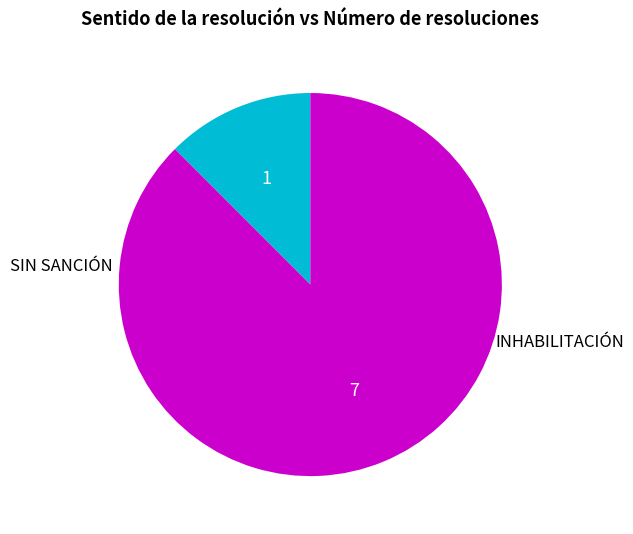

To the nearest percent, what portion does SIN SANCIÓN represent?

12%